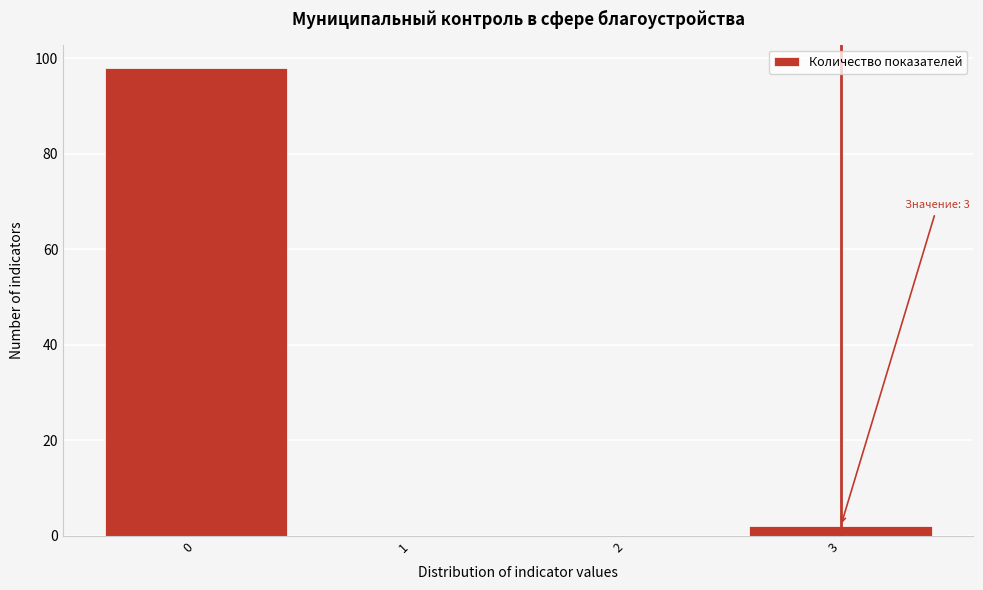

Which range on the x-axis has the tallest bar?

-0.5 to 0.5